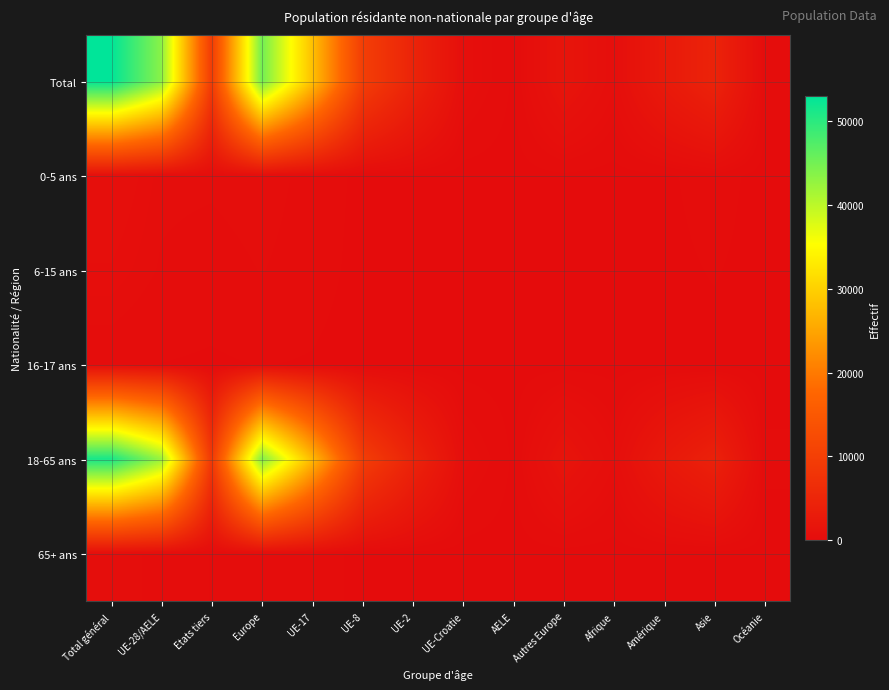

Which series has the widest spread of values?

Total